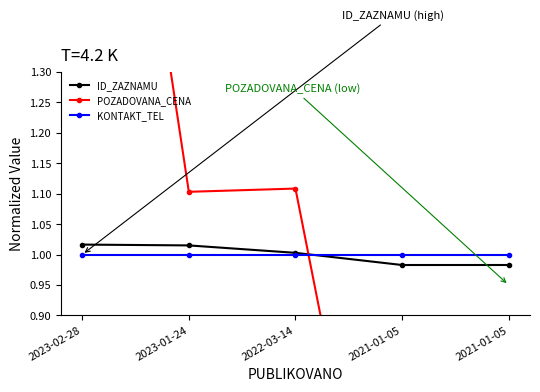

Between 2021-01-05 and 2021-01-05, which is larger?

2021-01-05